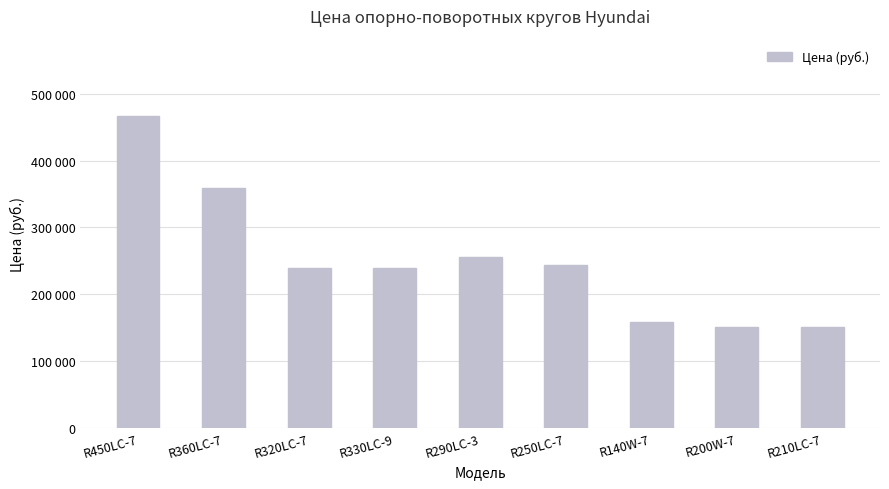

Are the bars horizontal?

No